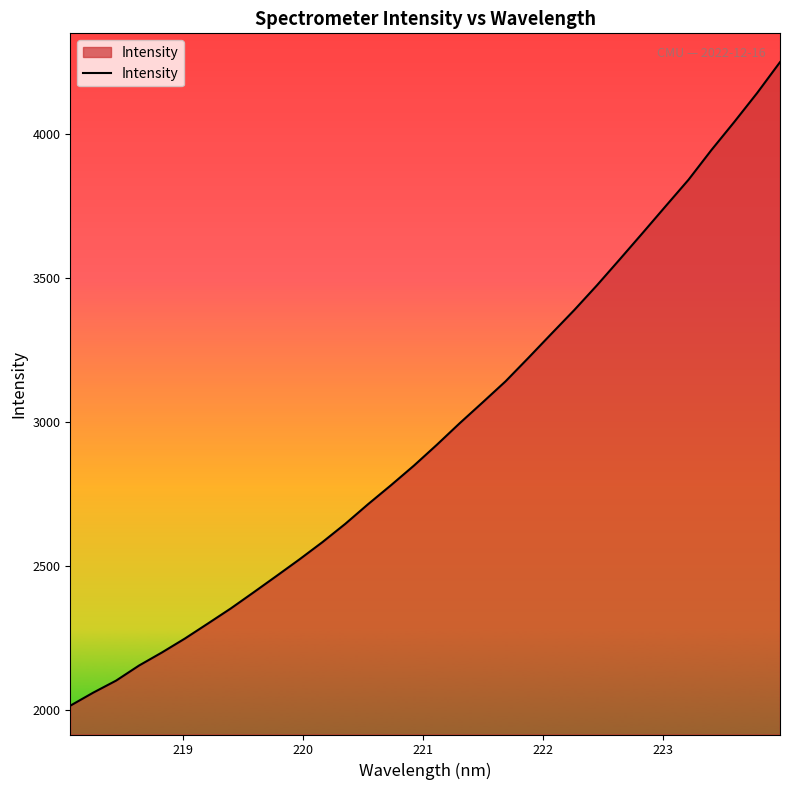

What is the greatest value displayed?

4249.8